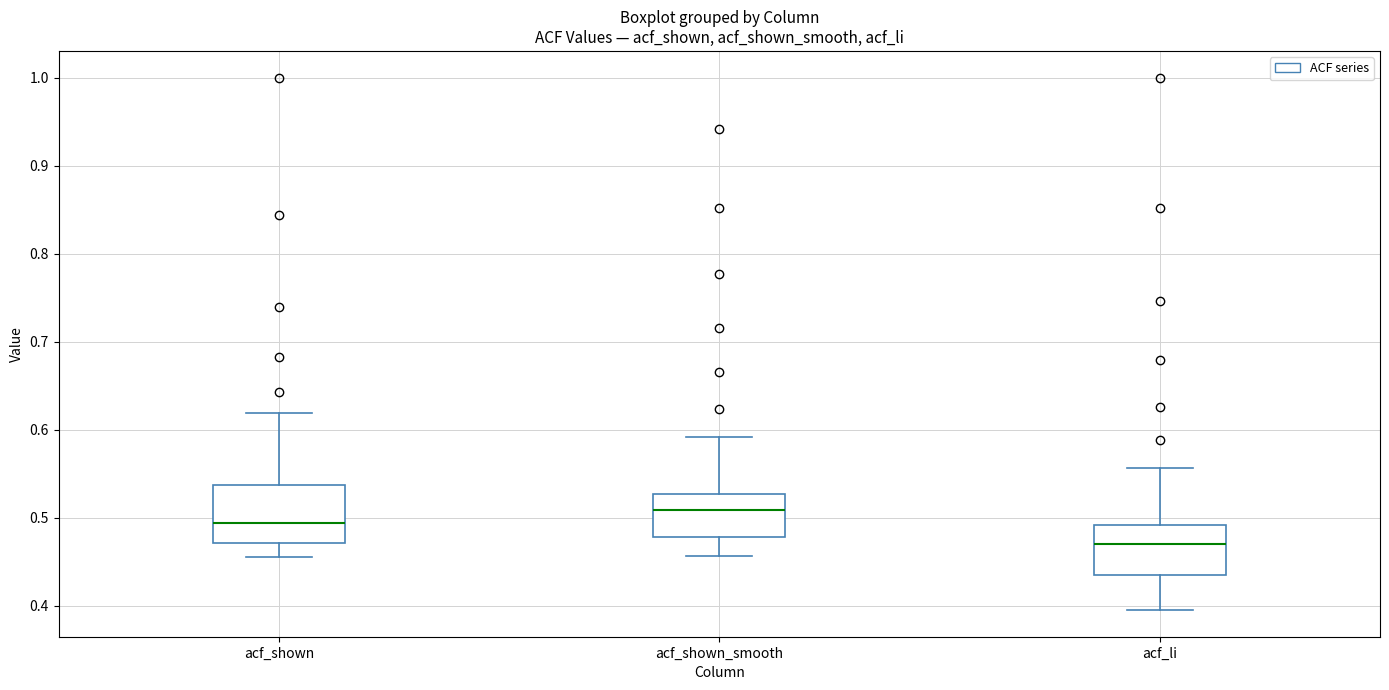

Reading left to right, read every box against the y-axis: the position of its median line, the range the box covers, and the ends of its whiskers. The values are not printed on the chart, so give them approximately, as read against the axis.

acf_shown: median 0.49, box 0.47 to 0.54, whiskers 0.46 to 0.62
acf_shown_smooth: median 0.51, box 0.48 to 0.53, whiskers 0.46 to 0.59
acf_li: median 0.47, box 0.44 to 0.49, whiskers 0.40 to 0.56